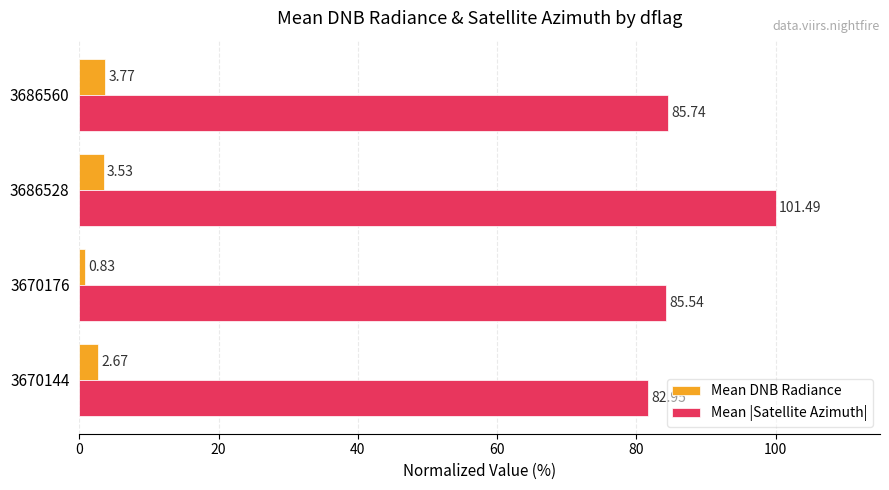

What are all the series names shown in the legend?

Mean DNB Radiance, Mean |Satellite Azimuth|